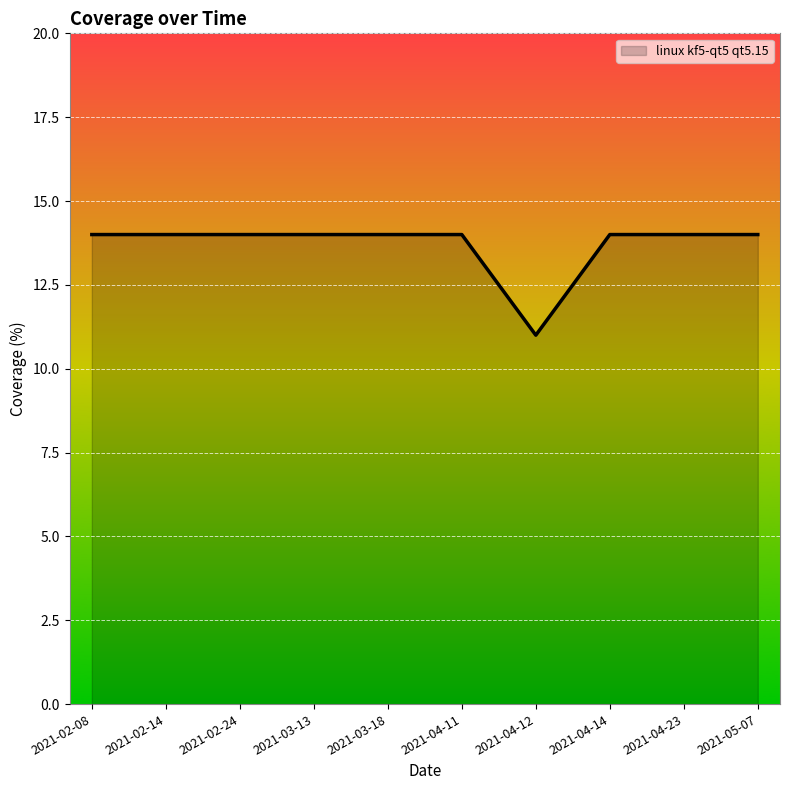

What is the sum of the values at 2021-04-11 and 2021-03-18?

28